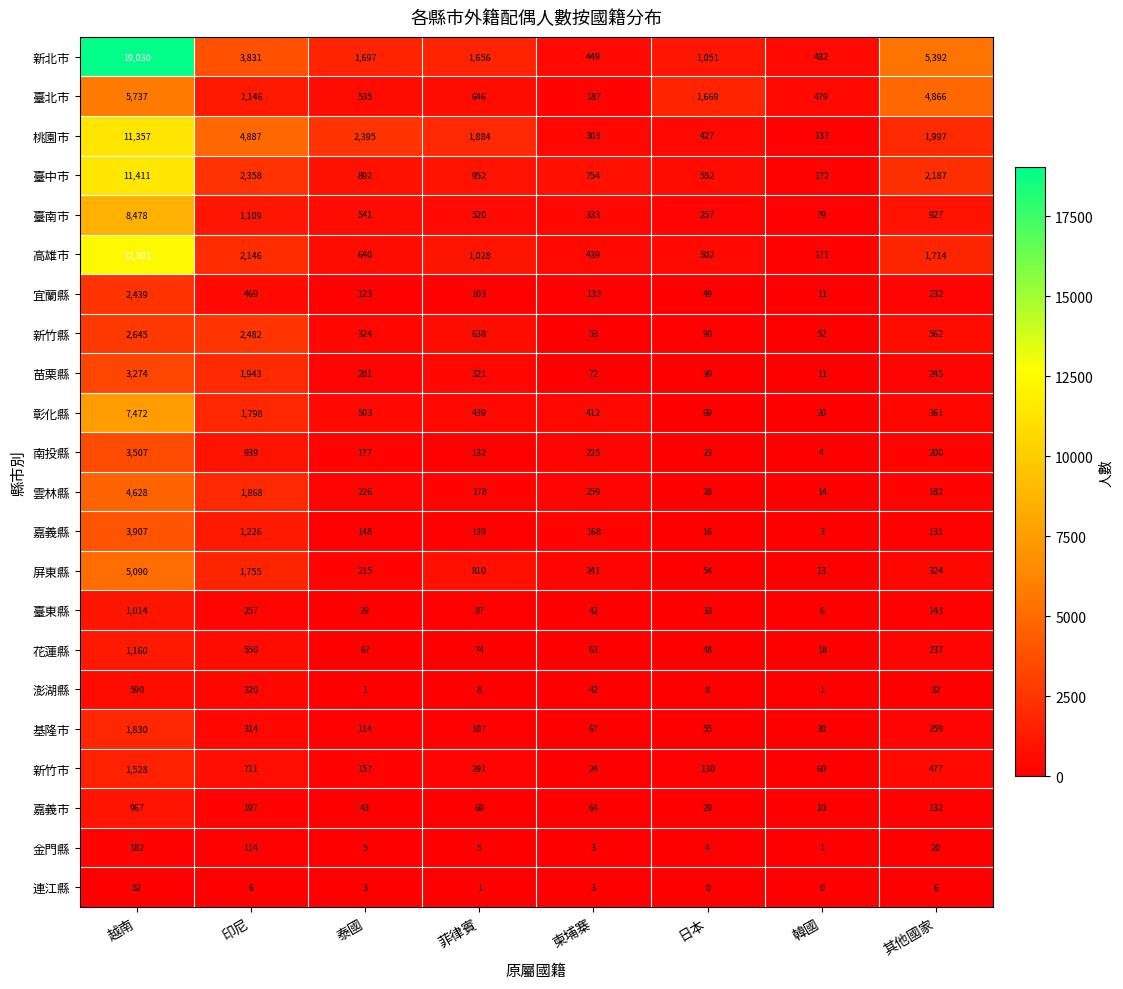

How many categories are shown in the chart?

8